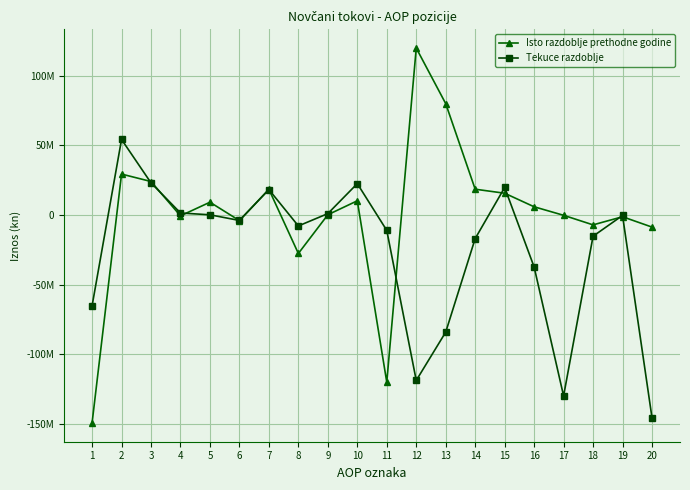

Reading left to right, what are all the values shown in this chart?

Isto razdoblje prethodne godine: 1=-149418032	2=29325156	3=23994928	4=-666404	5=9123481	6=-4083607	7=18396031	8=-27687675	9=109237	10=10139165	11=-120092876	12=119812625	13=79933061	14=18460816	15=15575277	16=5843471	17=-280251	18=-7148453	19=-1314519	20=-8743223
Tekuce razdoblje: 1=-65318584	2=54189846	3=23015384	4=1386000	5=79500	6=-3977690	7=18194716	8=-7922711	9=935346	10=22479301	11=-11128738	12=-118860100	13=-84160960	14=-17002584	15=19691118	16=-37387674	17=-129988838	18=-15300312	19=-399805	20=-145688955